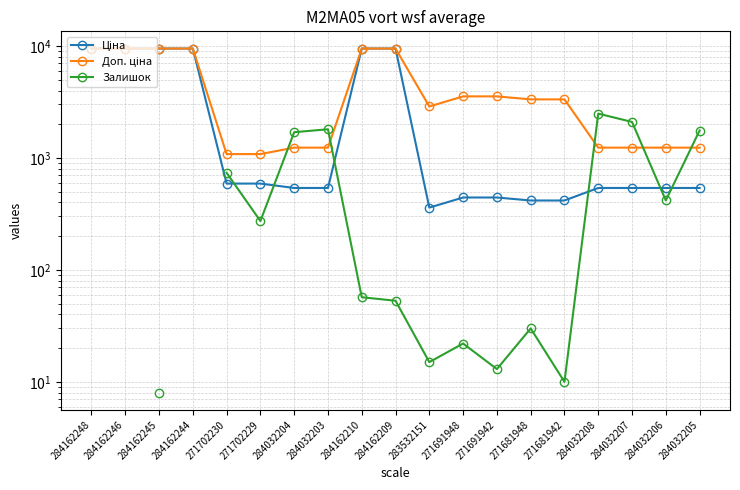

True or false: Залишок and Ціна intersect in this chart.

True